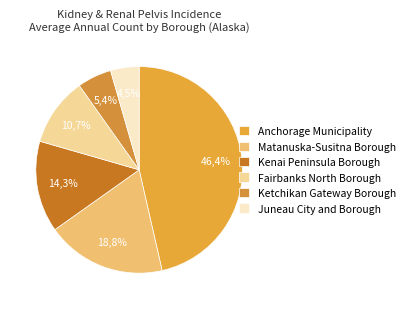

Approximately how many times larger is the value at Ketchikan Gateway Borough compared to Fairbanks North Borough?

0.5